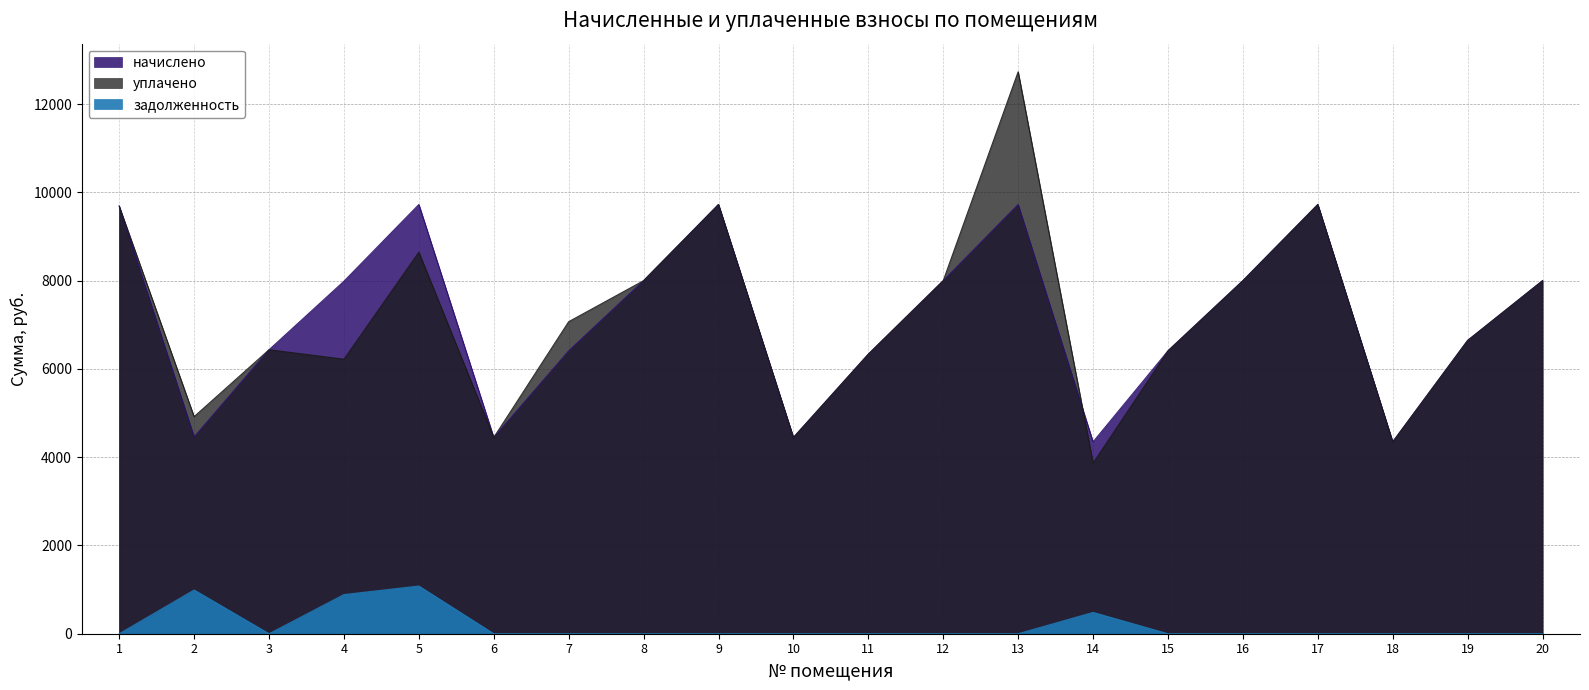

True or false: начислено and задолженность cross at least once.

False